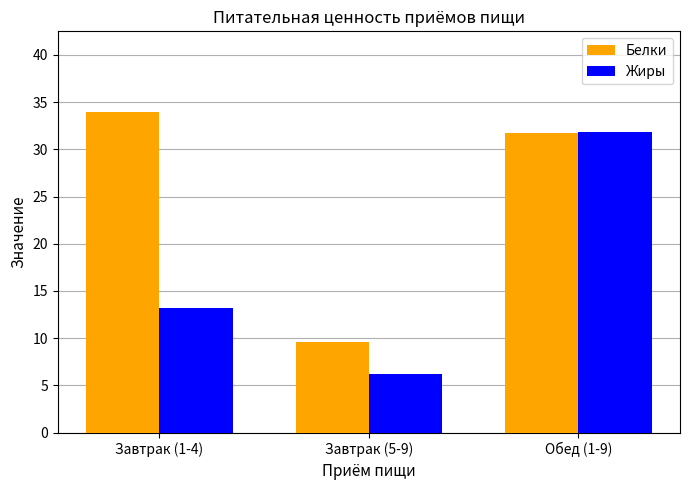

What is the label of the 1st bar from the left?

Завтрак (1-4)